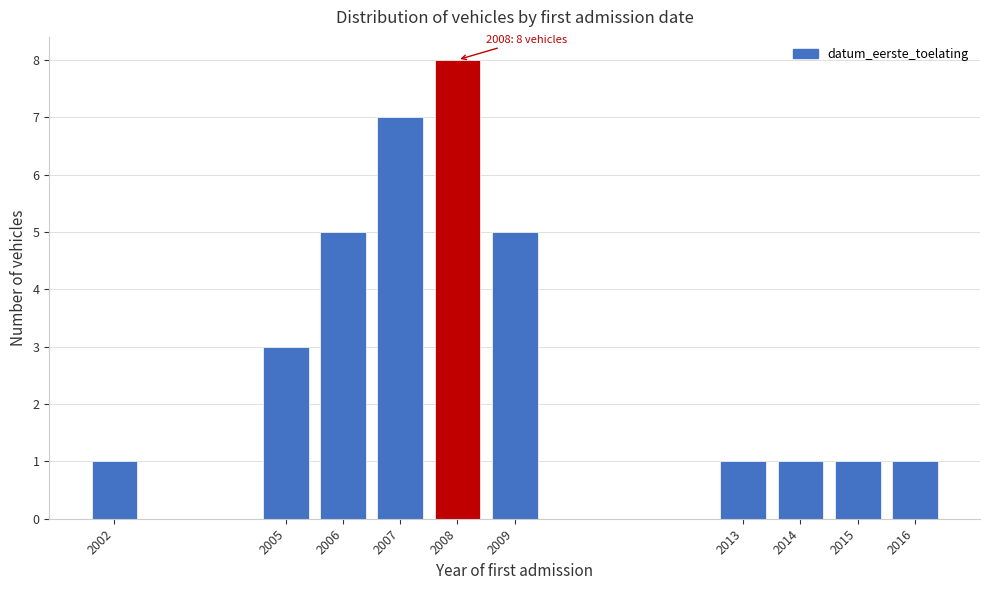

Reading right to left, what are all the values shown in this chart?

1	1	1	1	5	8	7	5	3	1